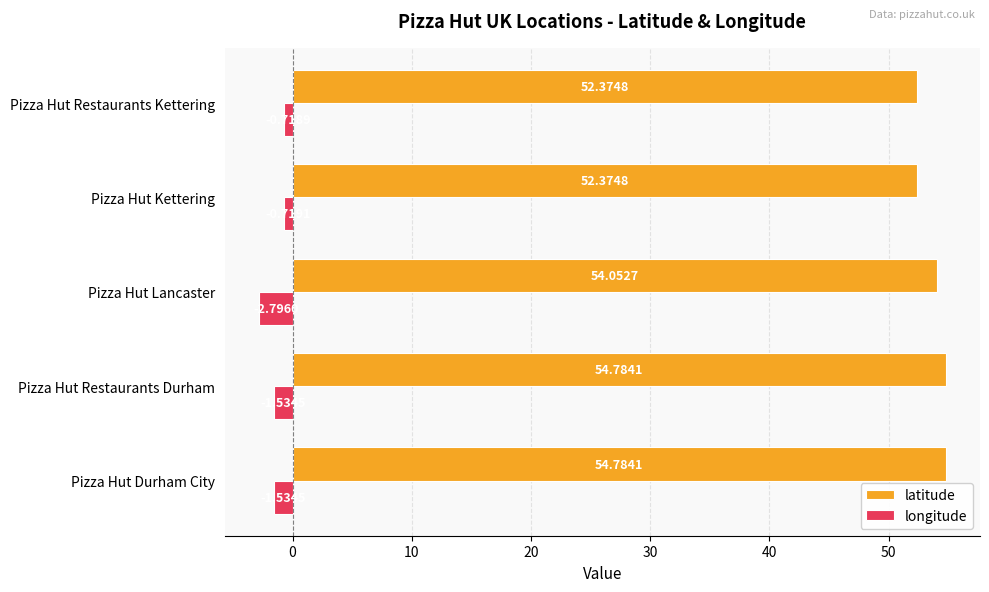

How many data points does each series have?

5